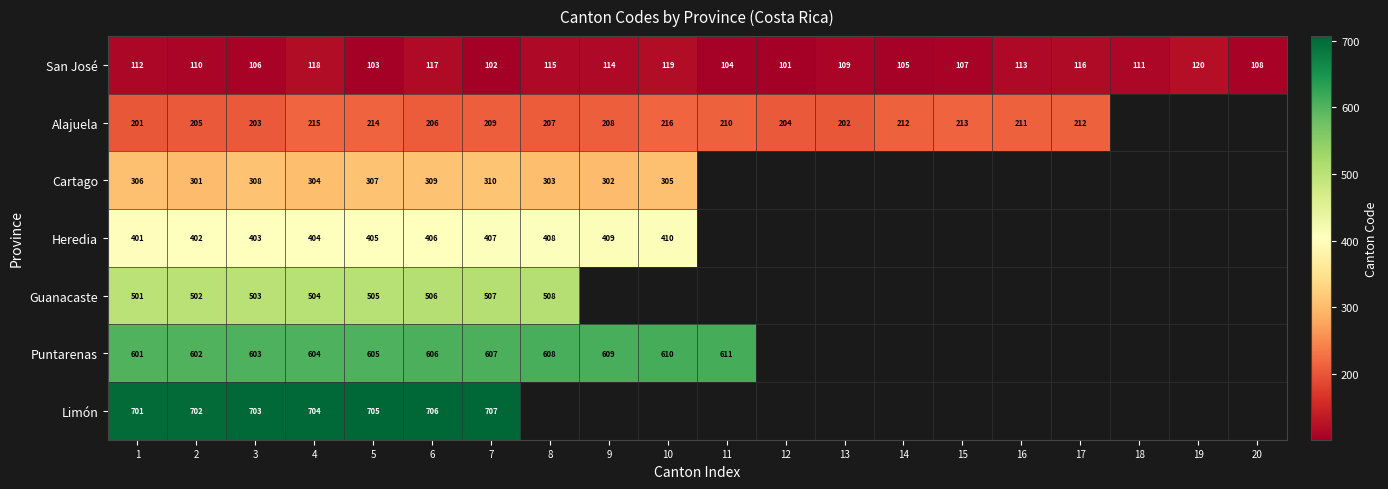

The Cartago series shows 523.6 at 7. True or false?

False